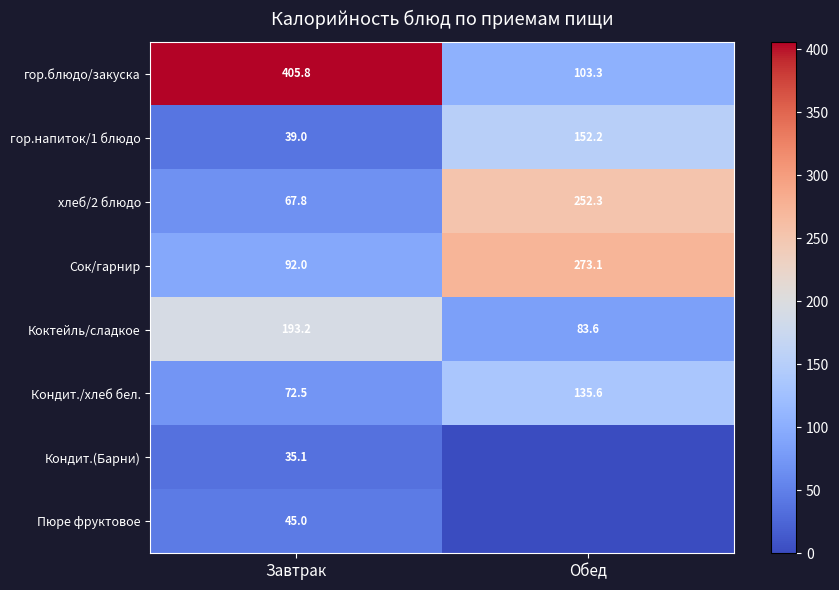

Is it true that Кондит.(Барни) equals 53.2 at Завтрак?

False